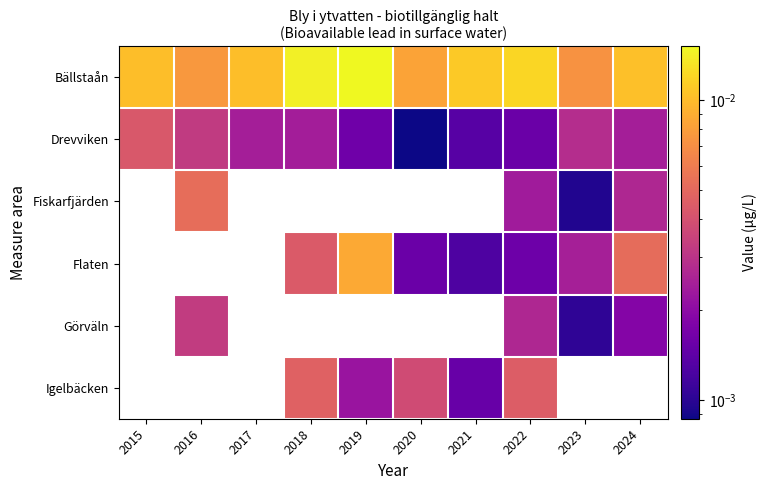

Which category has the highest value across all series?

2019